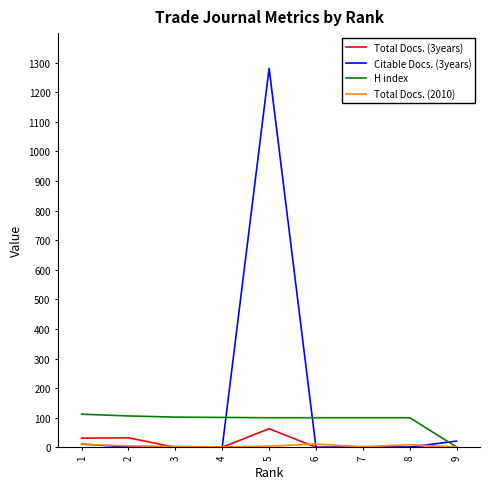

The value of Citable Docs. (3years) at 6 is 0. True or false?

True